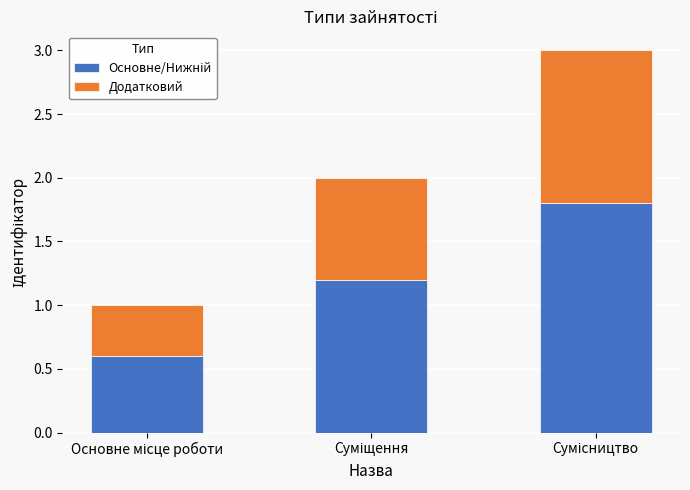

Does the chart contain any negative values?

No